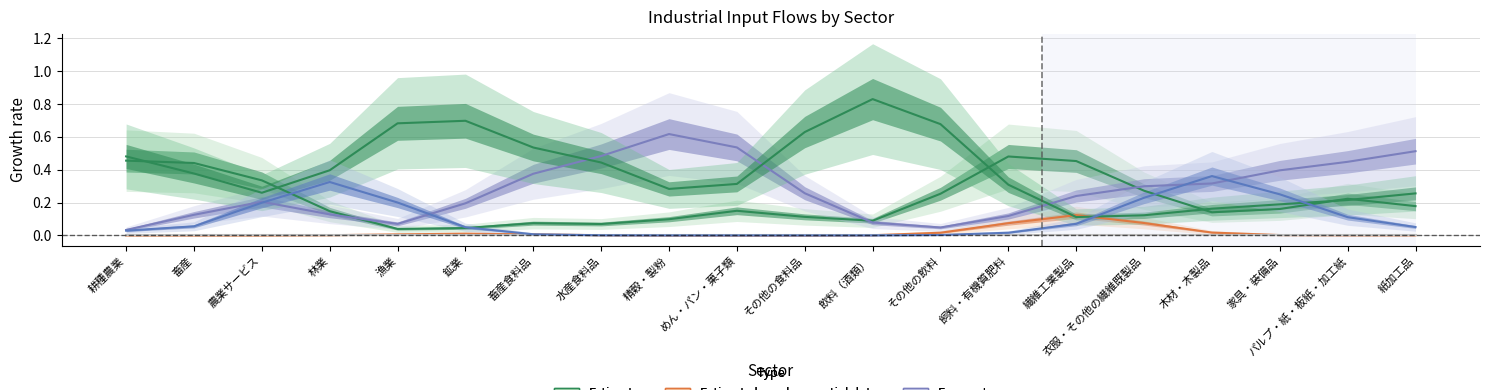

True or false: 銑鉄・粗鋼 (col_40) and 印刷・製版・製本 (col_22) cross at least once.

False